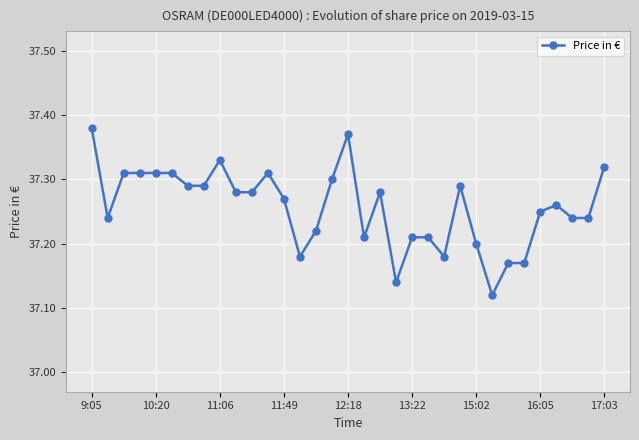

How many lines are shown in the chart?

1